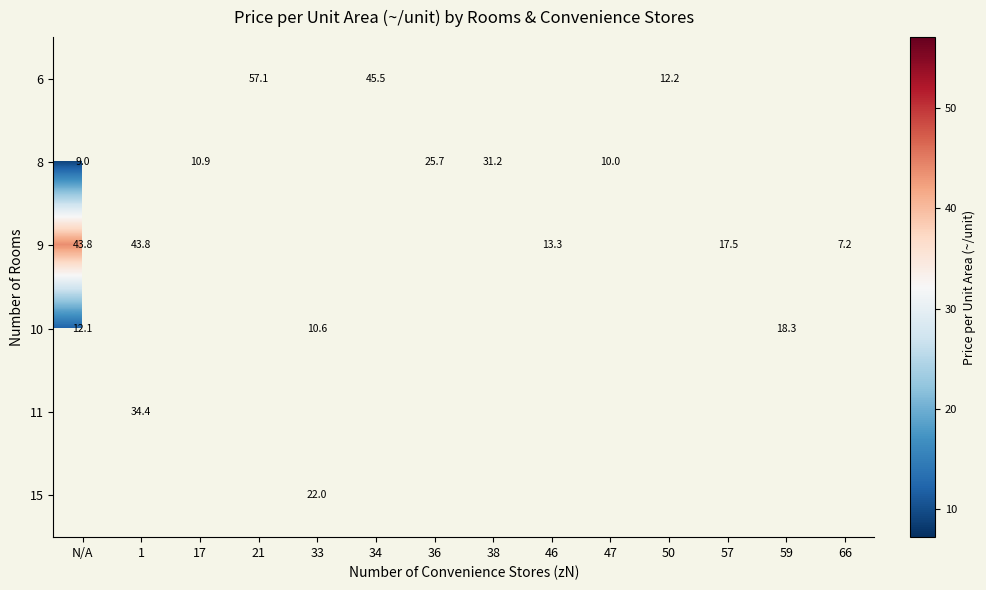

Is it true that 9 equals 63.2 at 1?

False